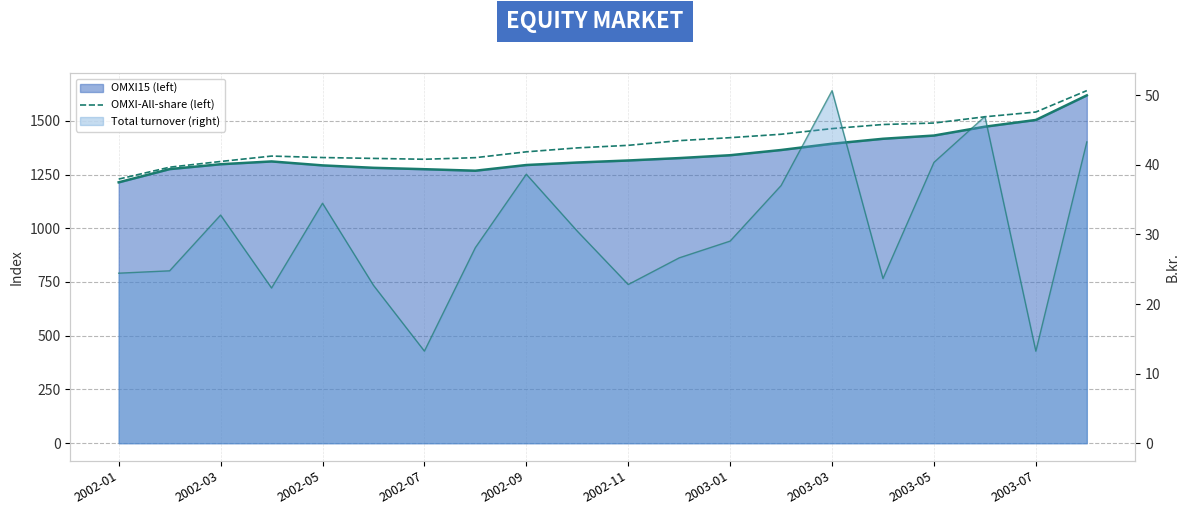

At how many categories does at least one series exceed 1333?

13